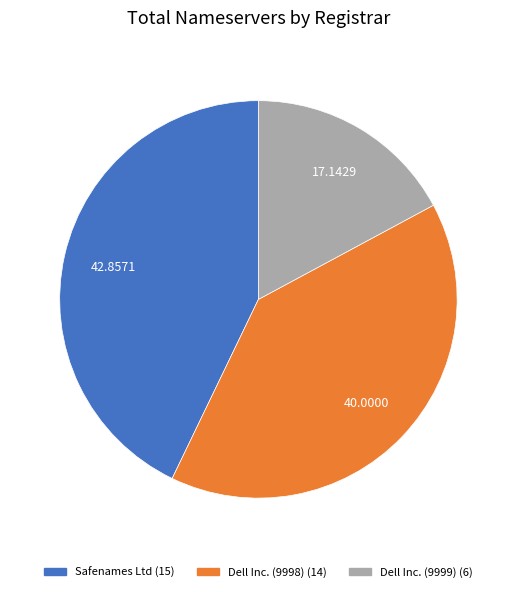

Combined, do Dell Inc. (9998) and Safenames Ltd account for over 50%?

Yes